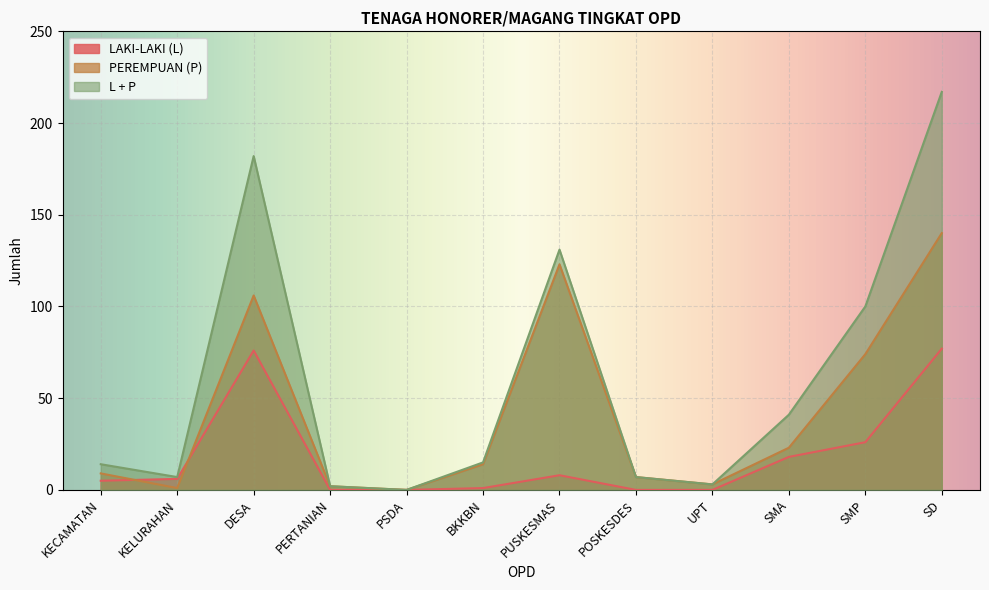

What are all the series names shown in the legend?

LAKI-LAKI (L), PEREMPUAN (P), L + P